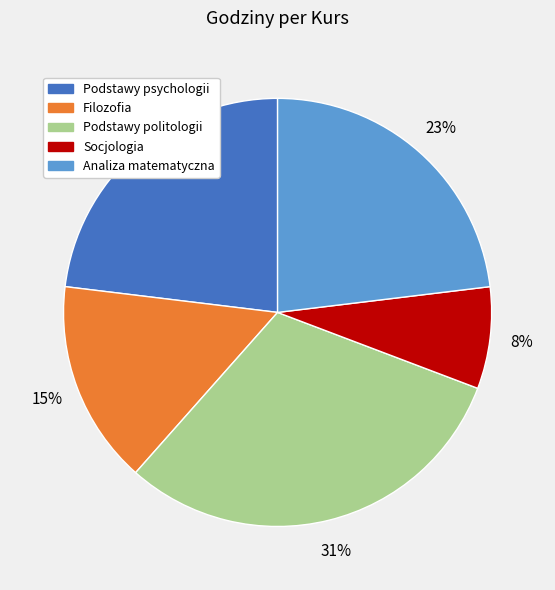

To the nearest percent, what portion does Podstawy psychologii represent?

23%